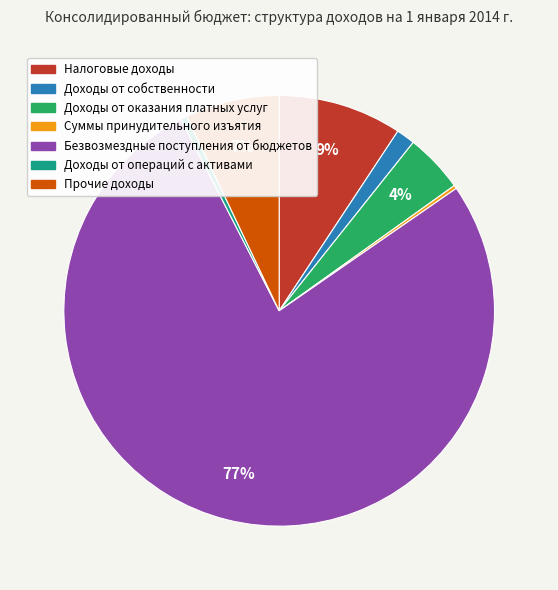

Is it true that Безвозмездные поступления от бюджетов is 84% of the pie?

False